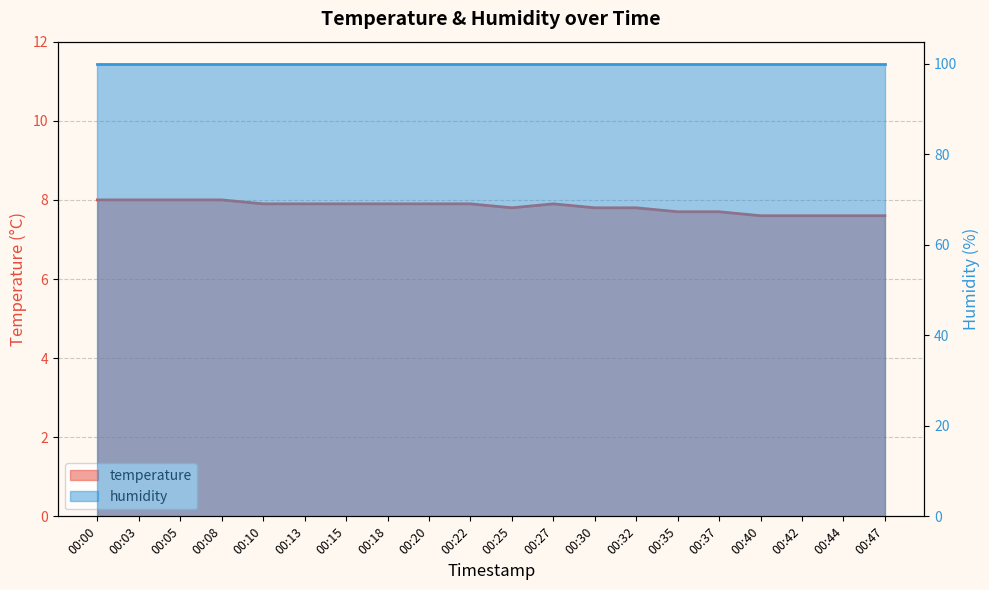

What is the value of the 16th point from the left?

7.7